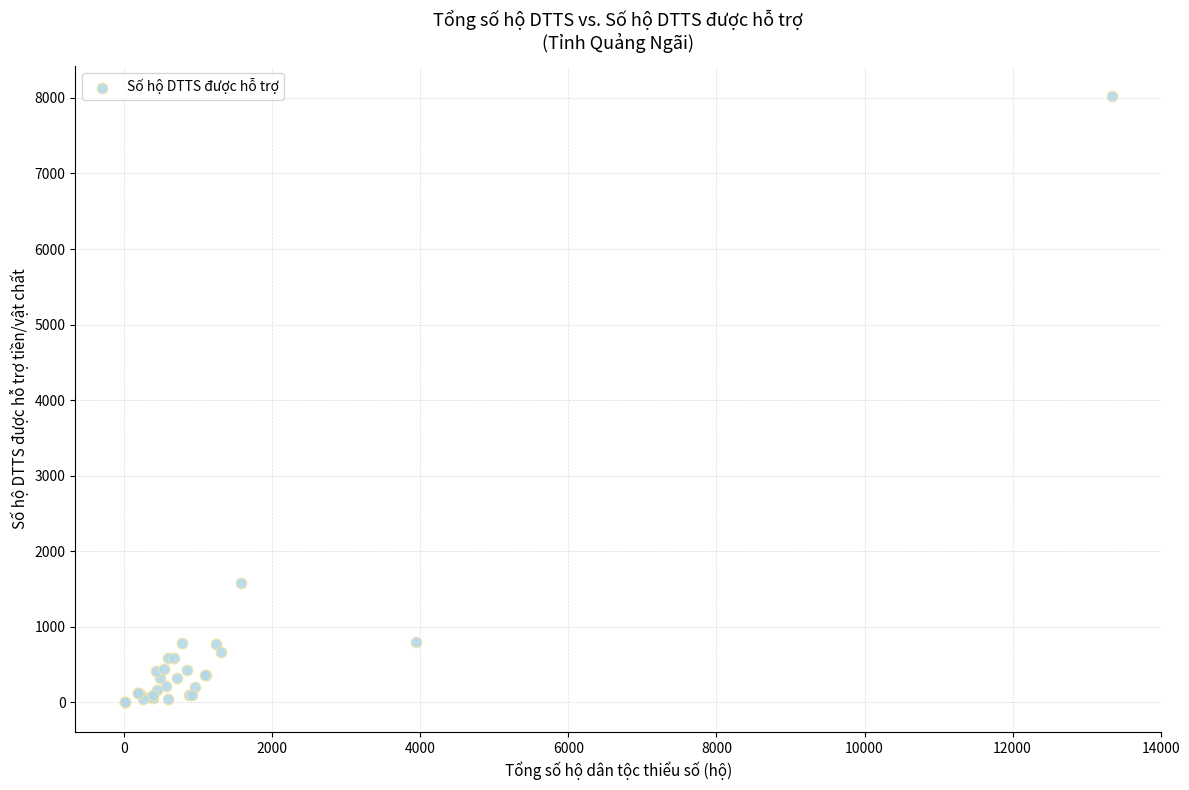

What Y value in the scatter plot is closest to 4013?

1579